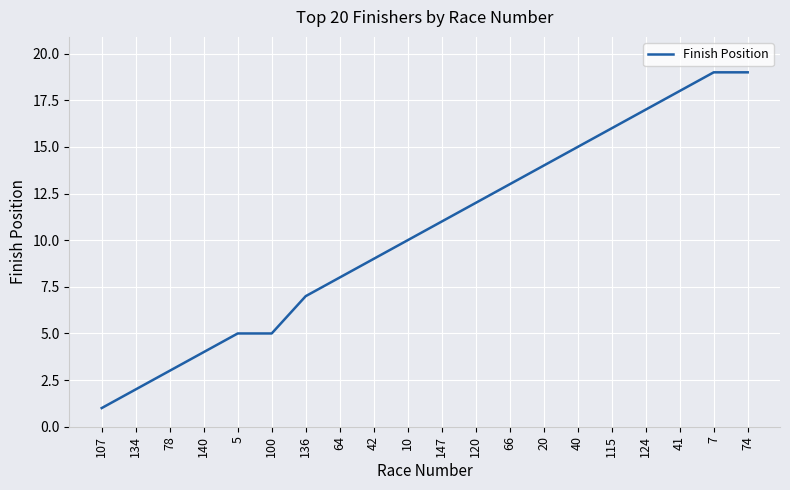

Reading left to right, transcribe all the data shown in this chart.

107=1	134=2	78=3	140=4	5=5	100=5	136=7	64=8	42=9	10=10	147=11	120=12	66=13	20=14	40=15	115=16	124=17	41=18	7=19	74=19